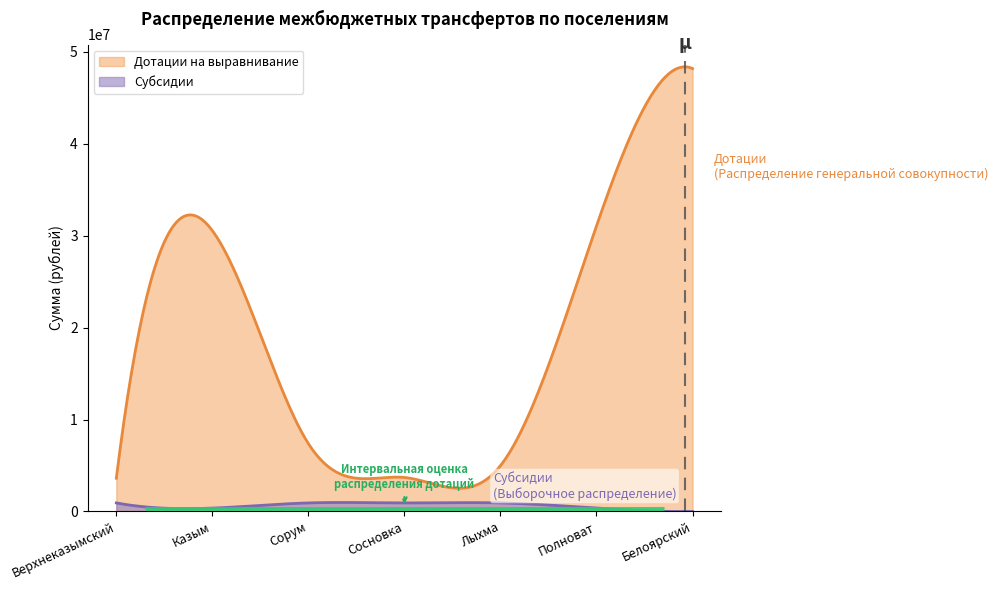

True or false: Дотации на выравнивание and Субсидии cross at least once.

False